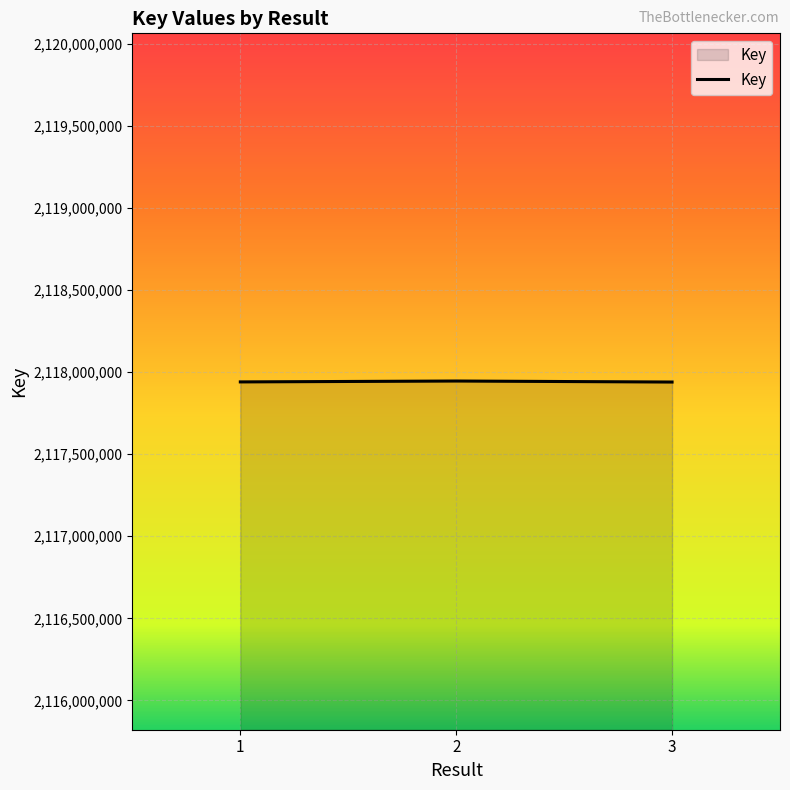

How many lines are shown in the chart?

1